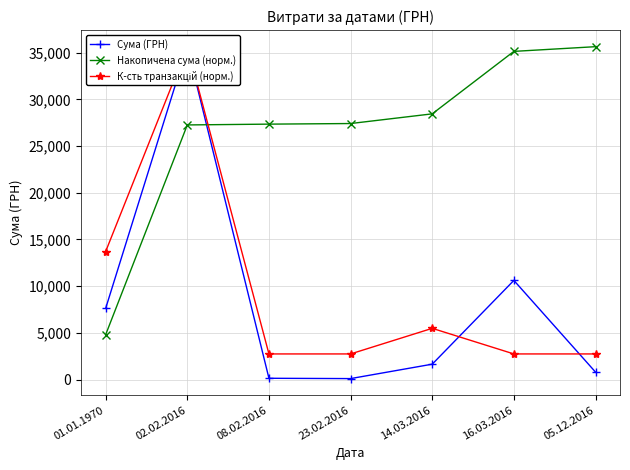

What is the smallest value displayed?

102.0